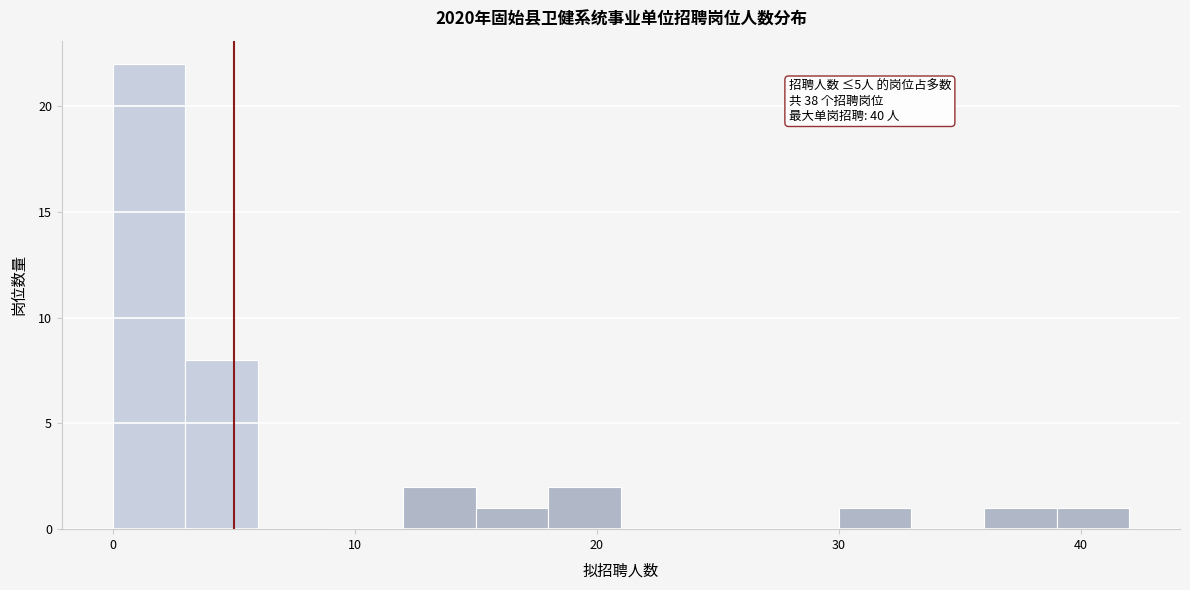

Around what value on the x-axis is the tallest bar? Give the approximate position of its centre, as read against the axis.

2